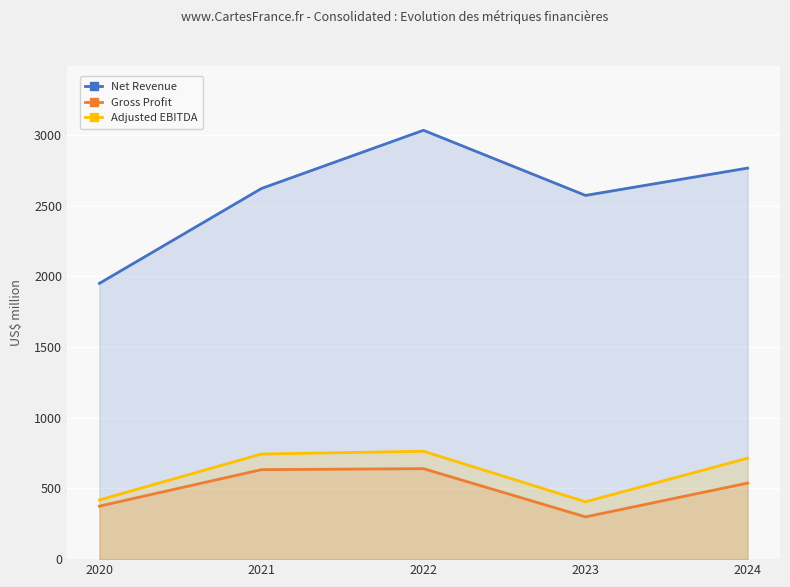

The Net Revenue series shows 4286.1 at 2021. True or false?

False